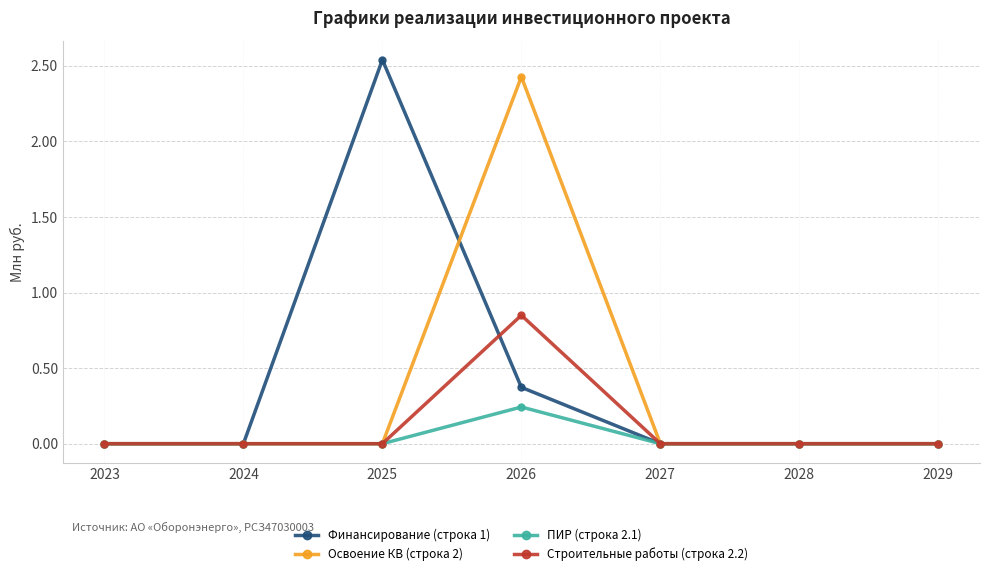

True or false: Финансирование (строка 1) and Освоение КВ (строка 2) cross at least once.

True